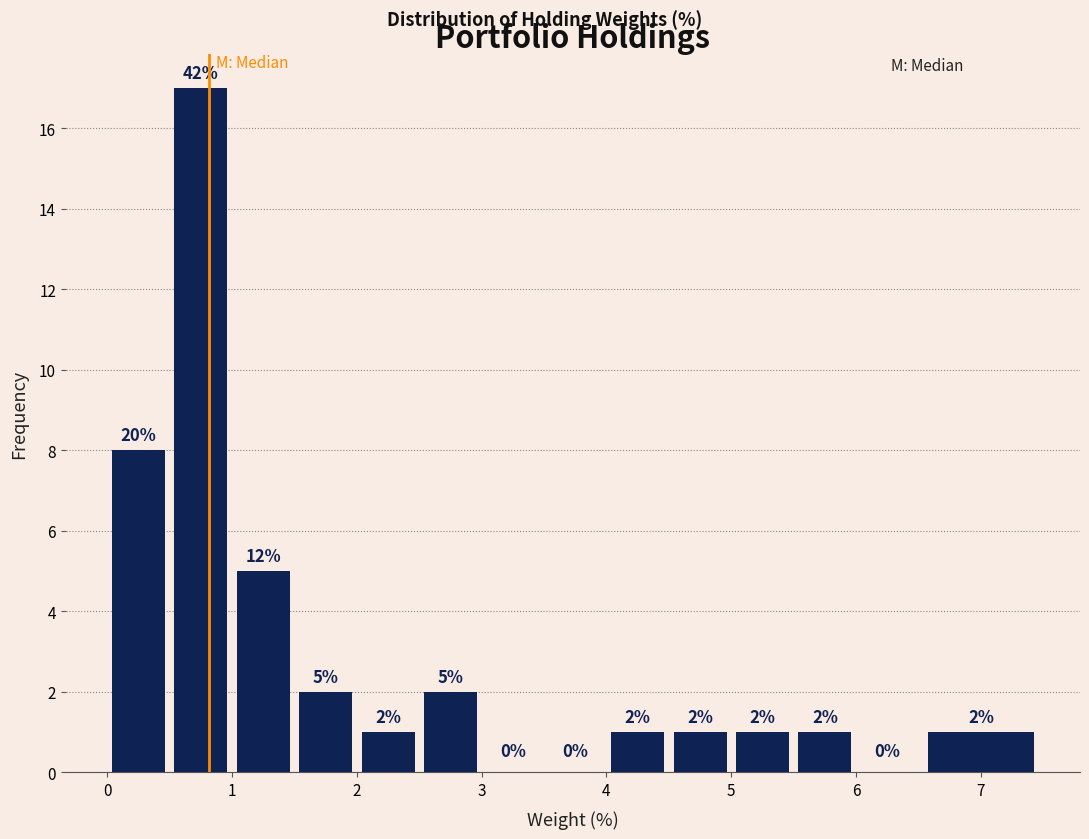

Over which range of the x-axis is the bar tallest?

0.5 to 1.0